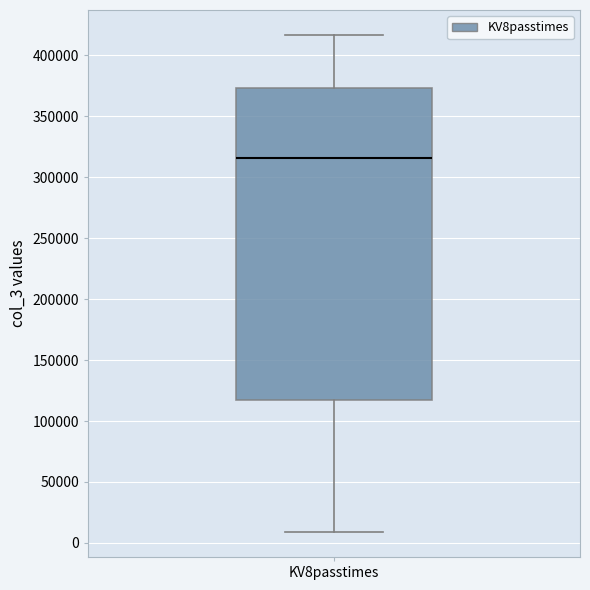

Read this box plot against the y-axis: the position of the median line, the range covered by the box, and the ends of both whiskers. The values are not printed on the chart, so give them approximately, as read against the axis.

median 315000, box 120000 to 375000, whiskers 10000 to 415000